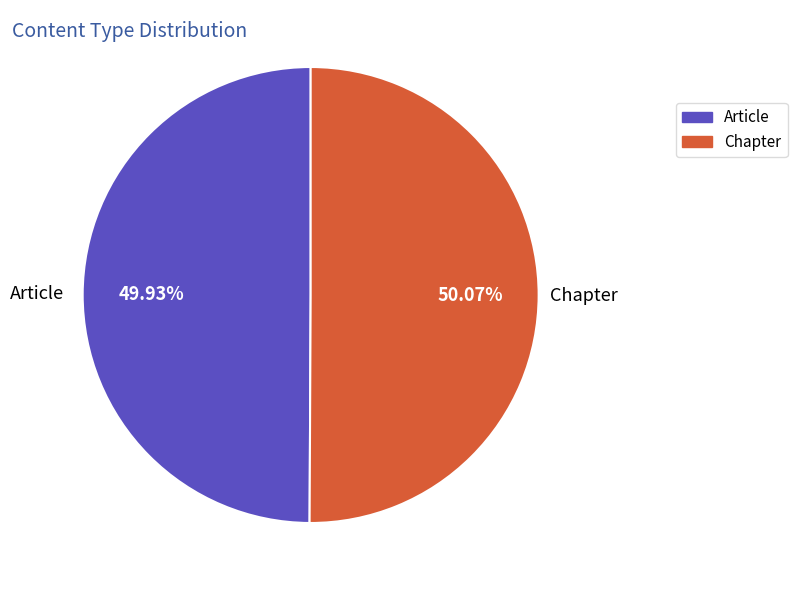

Do Article and Chapter together represent more than half of the pie?

Yes